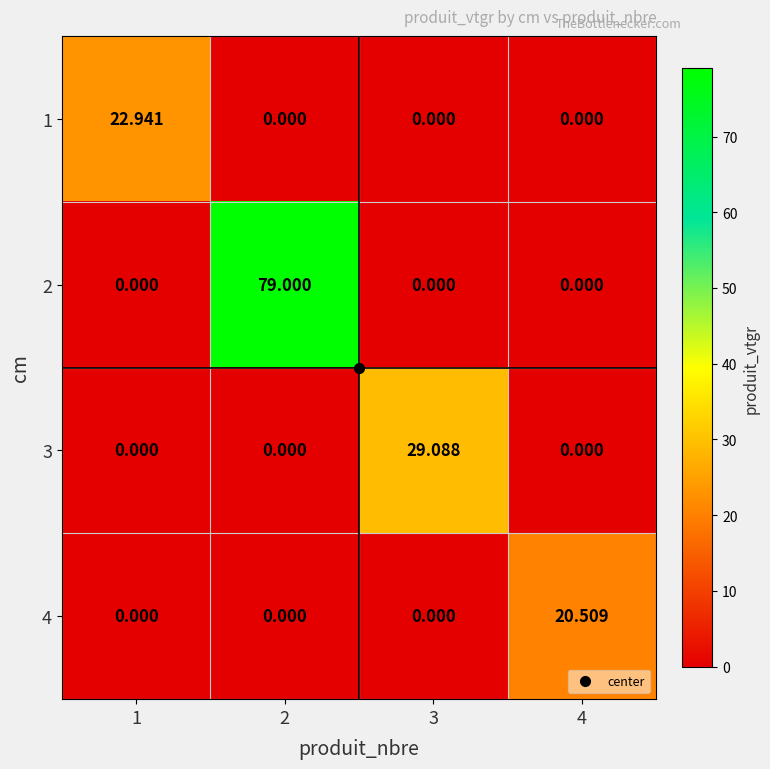

Is the value of 3 at 2 greater than the value of 1 at 1?

No